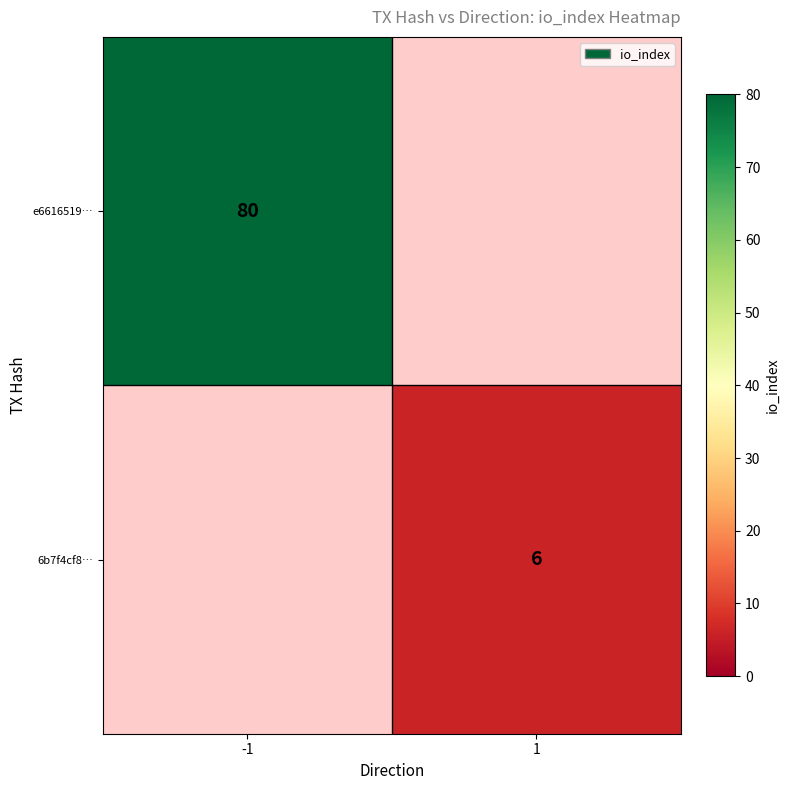

The value of e6616519… at -1 is 25. True or false?

False